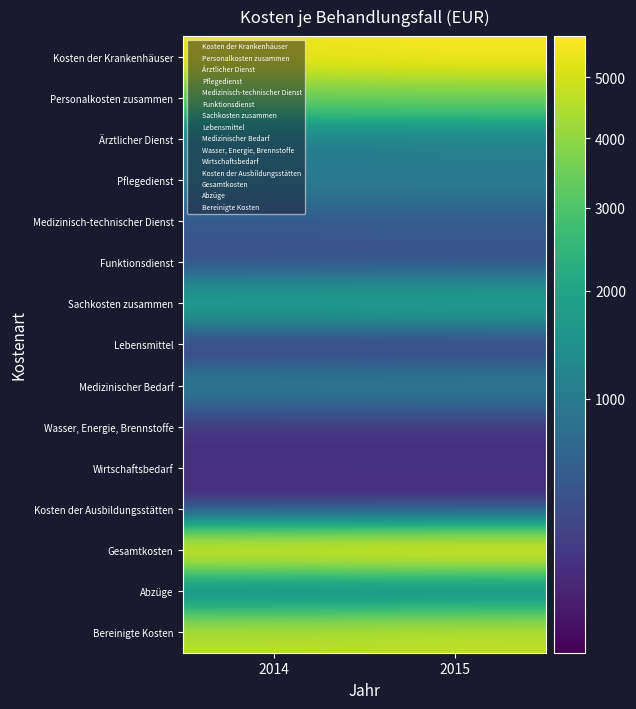

What is the total value across all series at 2015?

27082.3